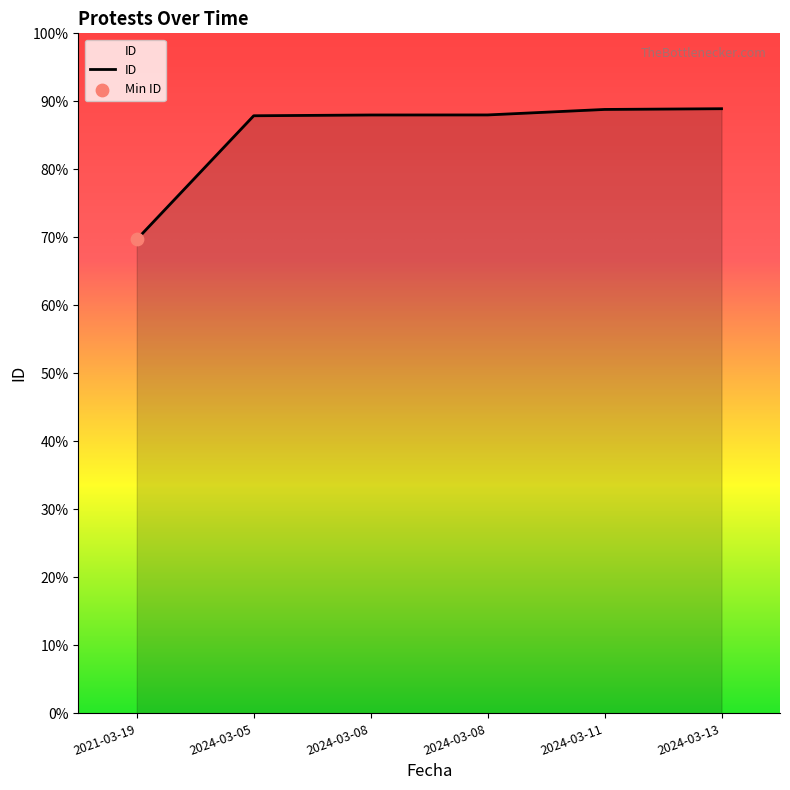

What is the ratio of the value at 2024-03-11 to the value at 2024-03-08?

1.0